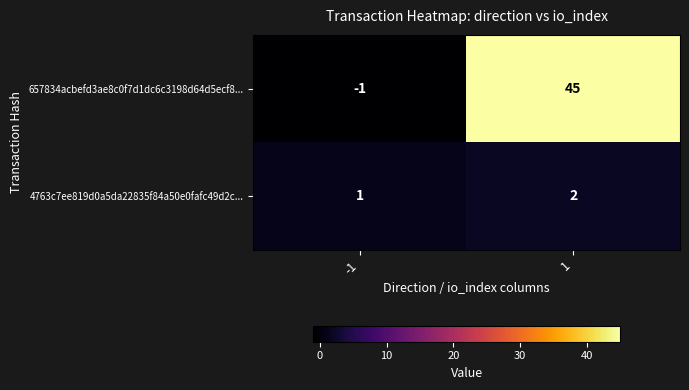

Which series has the largest total across all categories?

657834acbefd3ae8c0f7d1dc6c3198d64d5ecf8...